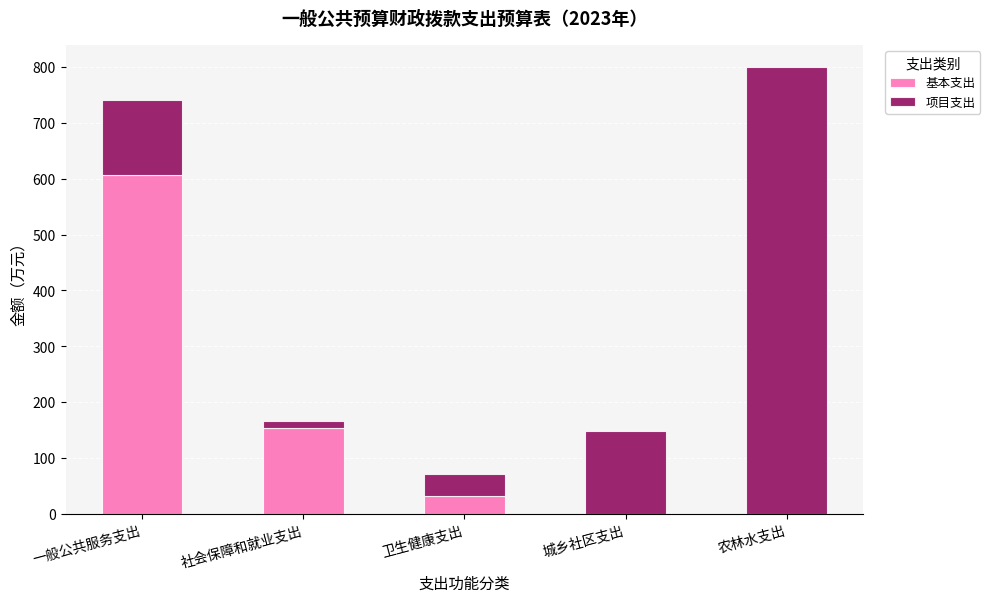

What is the total value across all series at 农林水支出?

799.6